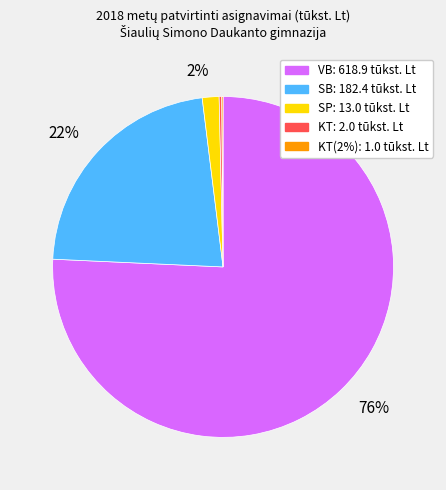

Is there any slice that represents more than half of the pie?

Yes